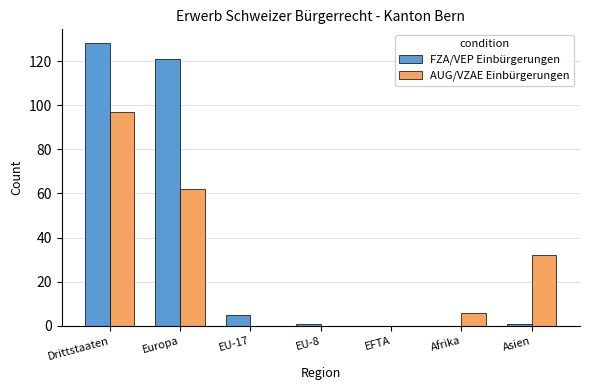

The FZA/VEP Einbürgerungen series shows 47 at Afrika. True or false?

False